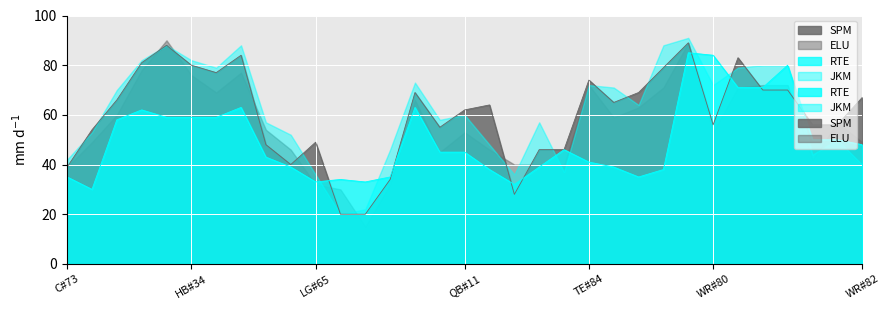

What position from the left is WR#81?

28